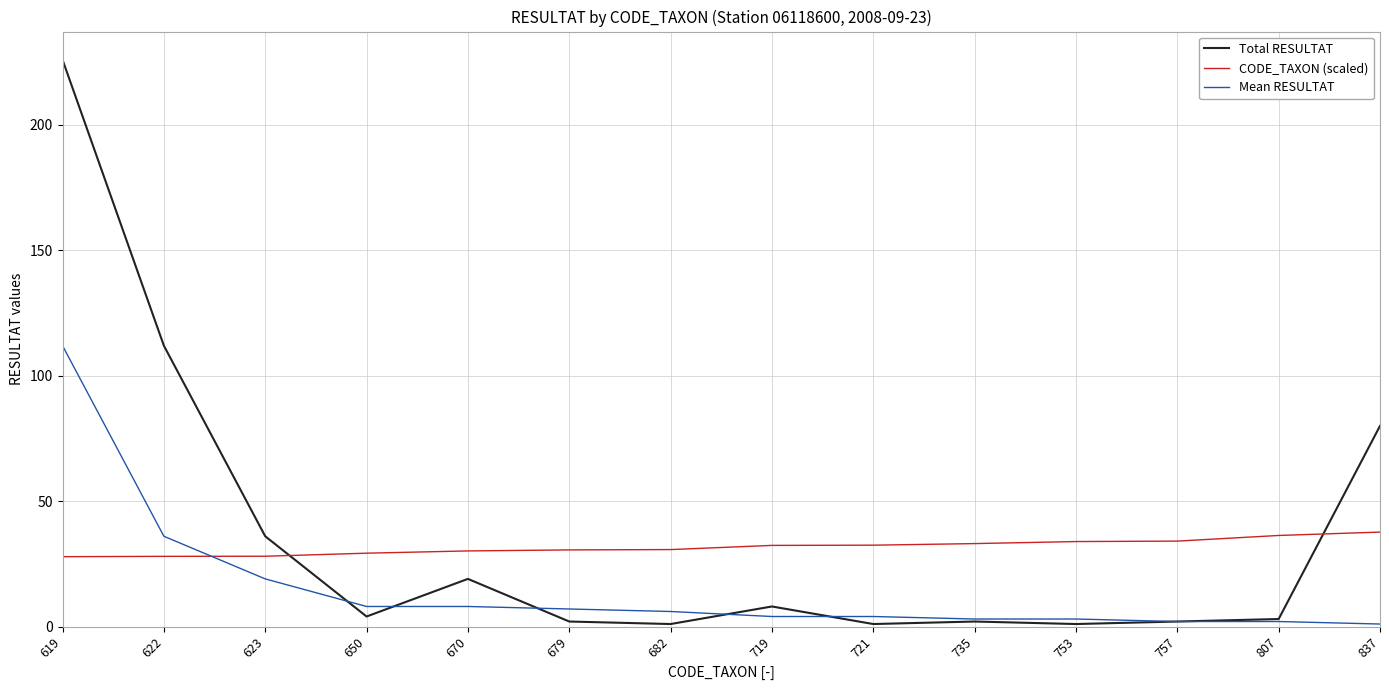

What is the sum of all Total RESULTAT values?

497.0